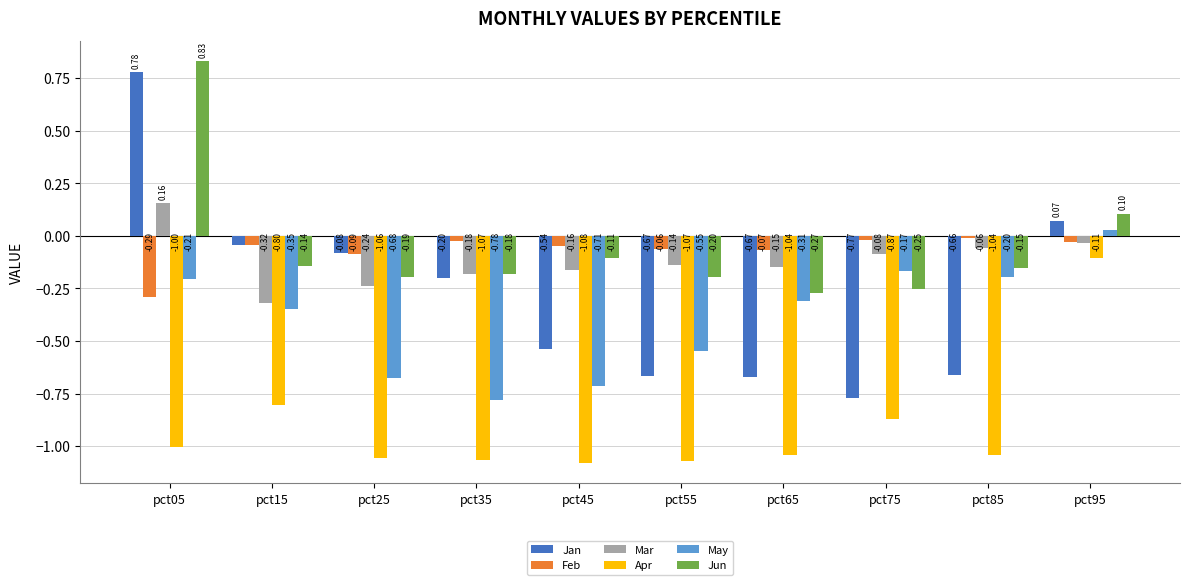

How many negative values does the Jun series have?

8